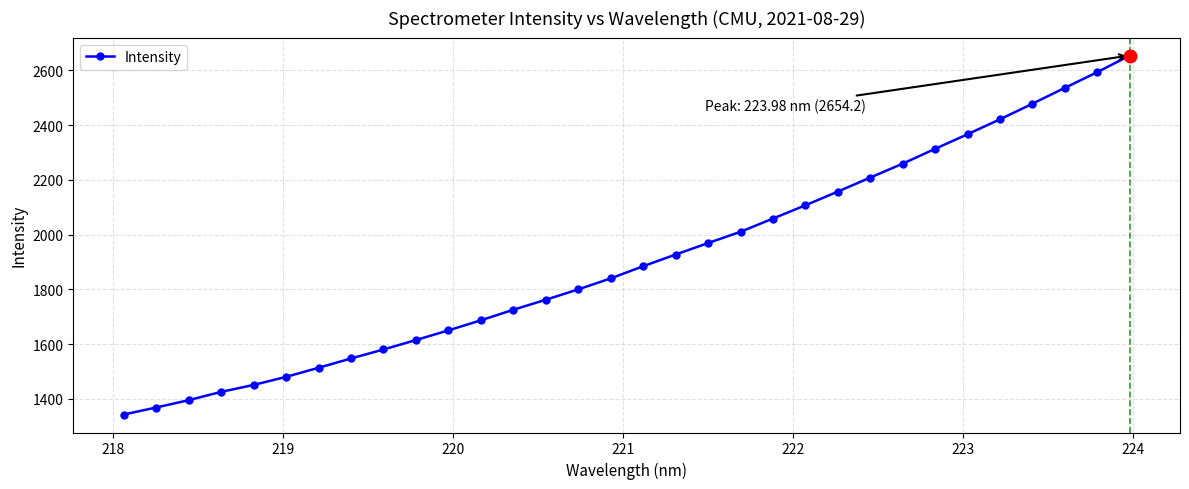

What is the maximum value shown in the chart?

2654.2